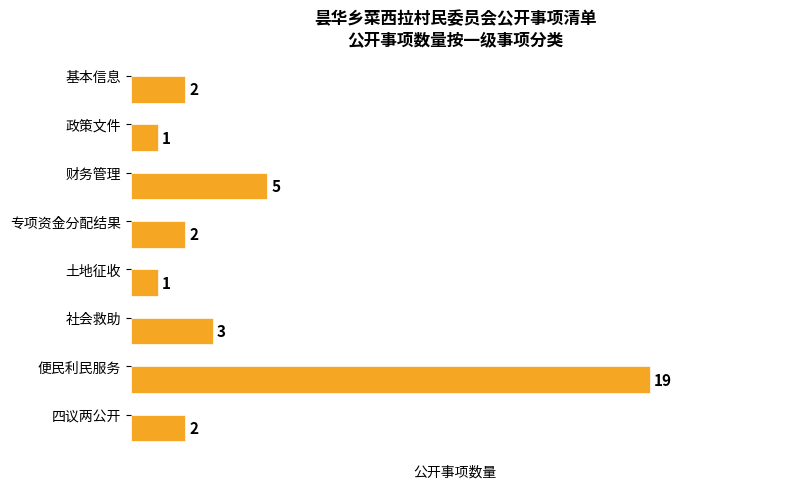

Is it true that the value at 政策文件 is 2?

False